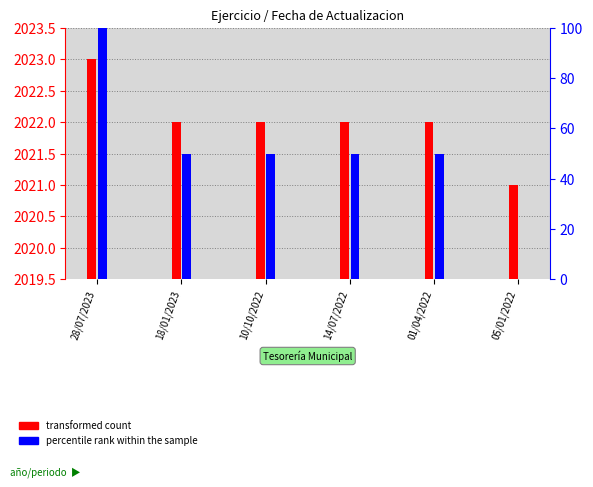

What are all the series names shown in the legend?

transformed count, percentile rank within the sample